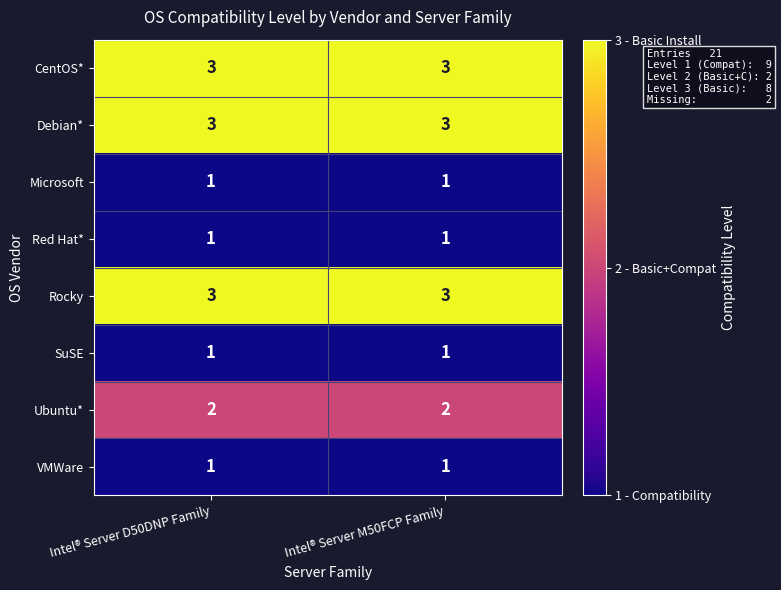

The Rocky series shows 3 at Intel® Server D50DNP Family. True or false?

True